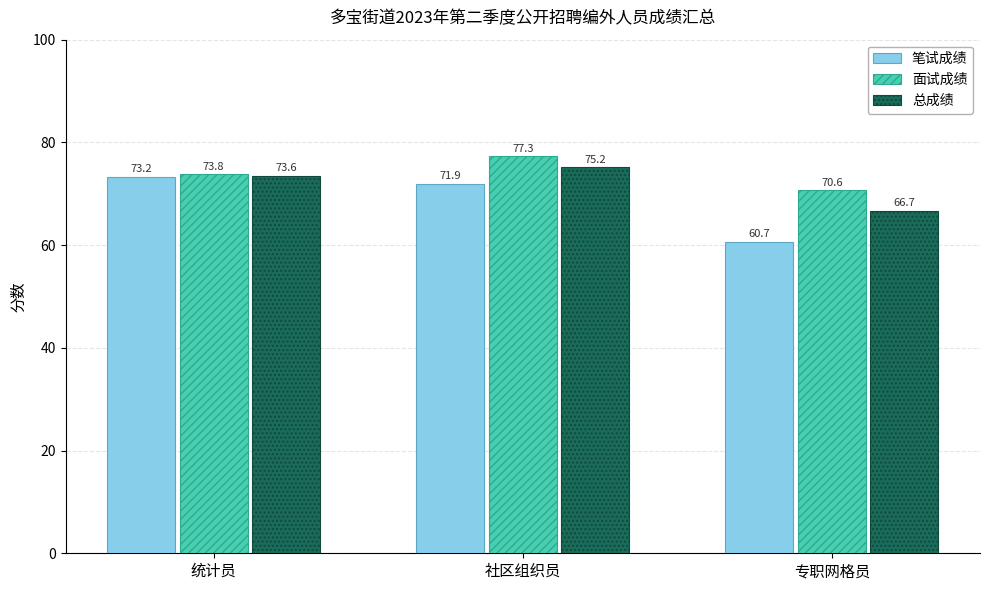

The 笔试成绩 series shows 129.2 at 统计员. True or false?

False